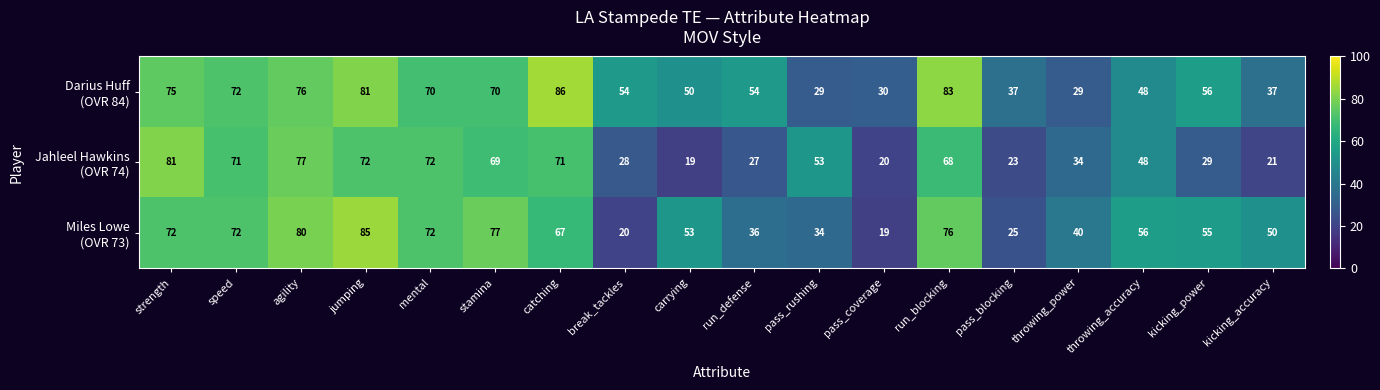

What is the spread (max minus min) of values at pass_coverage?

11